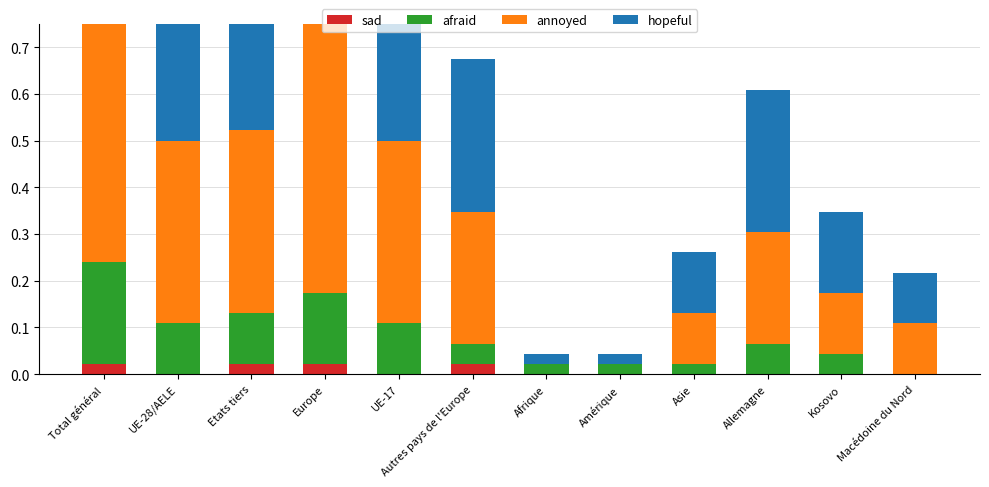

True or false: sad has a value of 0.0 at Kosovo.

False